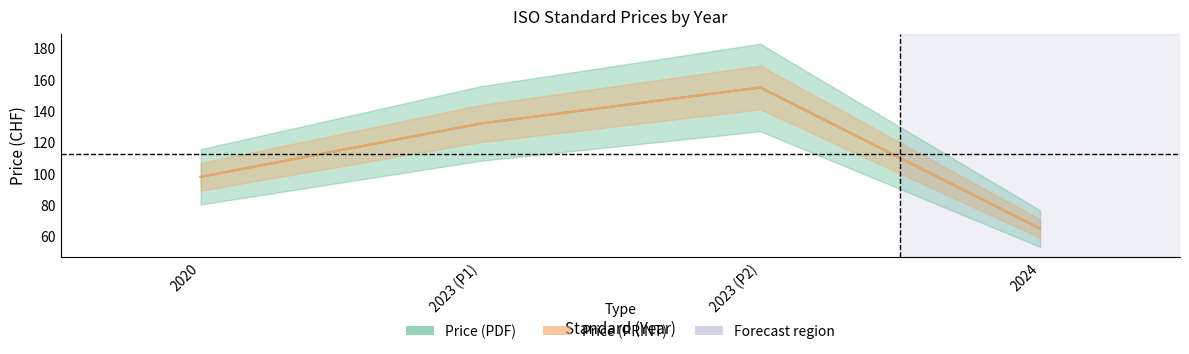

Where is Price (PDF) nearest to the value 110?

2020